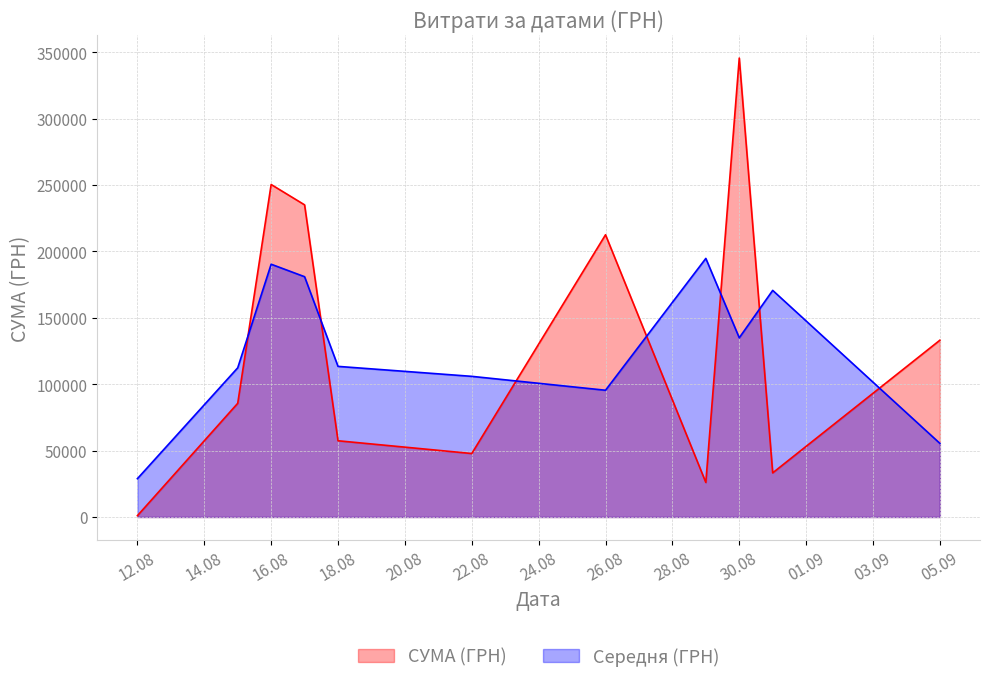

Between 16.08.2016 and 30.08.2016, which is larger?

30.08.2016